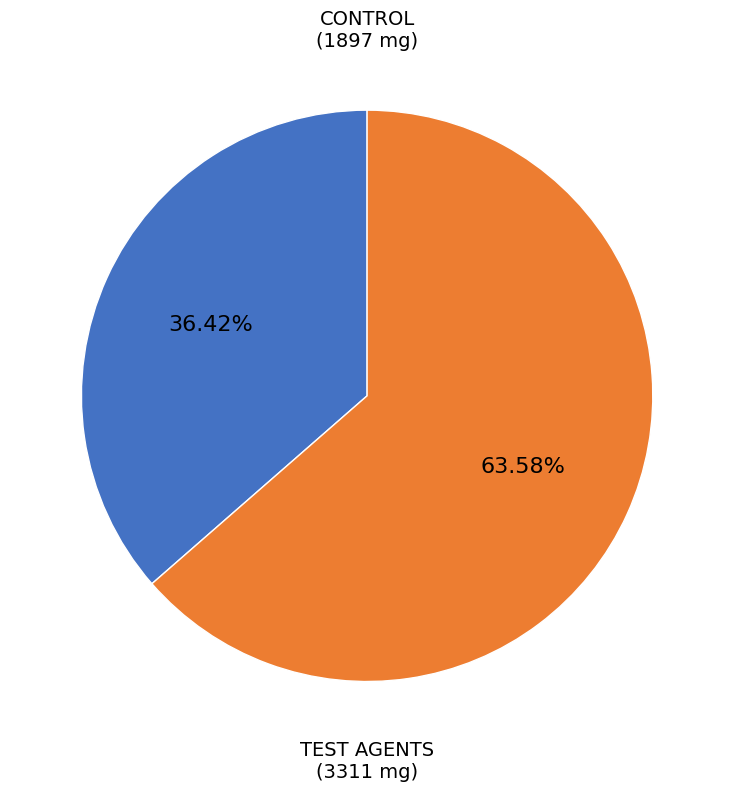

Does any single category account for the majority?

Yes